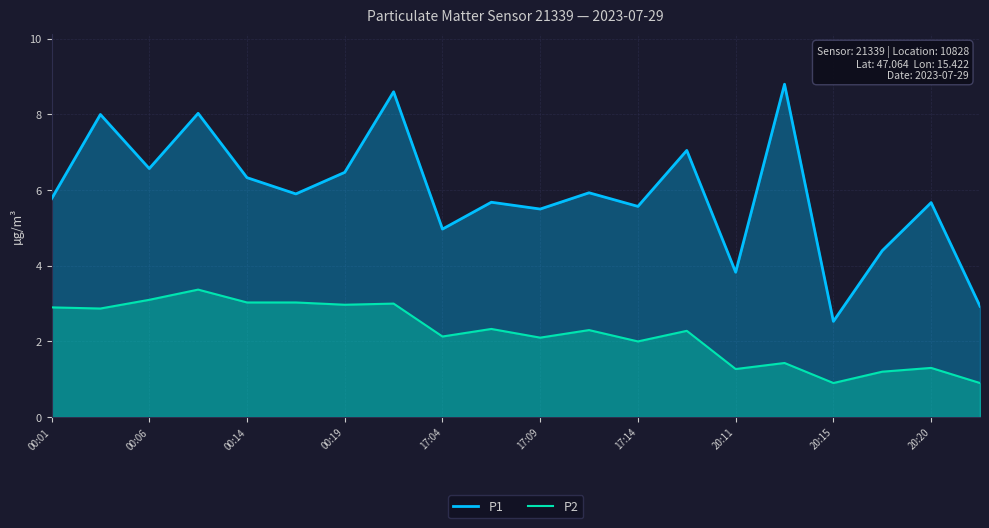

Which series has the widest spread of values?

P1